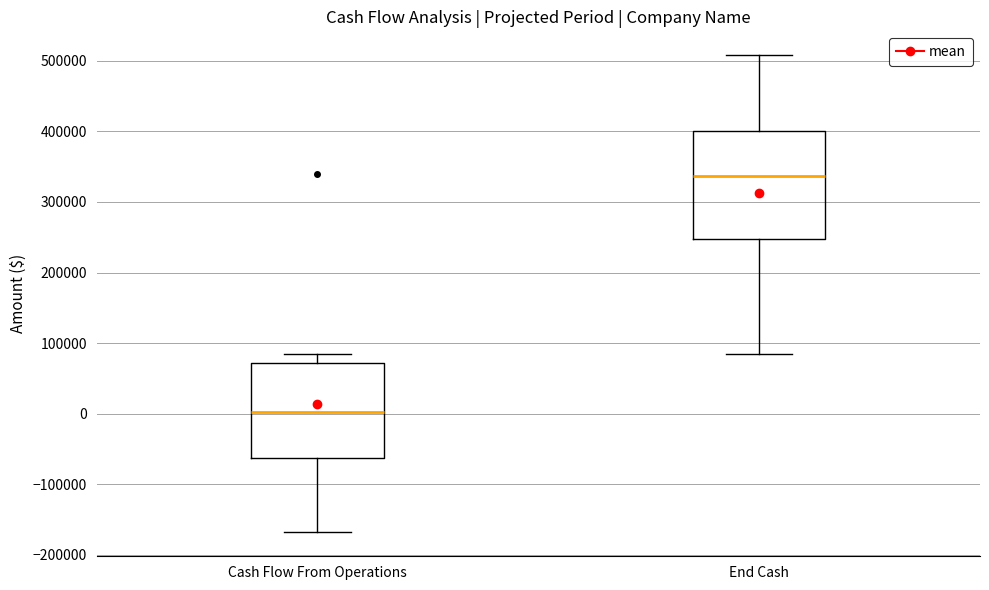

Reading left to right, read every box against the y-axis: the position of its median line, the range the box covers, and the ends of its whiskers. The values are not printed on the chart, so give them approximately, as read against the axis.

Cash Flow From Operations: median 0, box -60000 to 70000, whiskers -170000 to 80000
End Cash: median 340000, box 250000 to 400000, whiskers 80000 to 510000